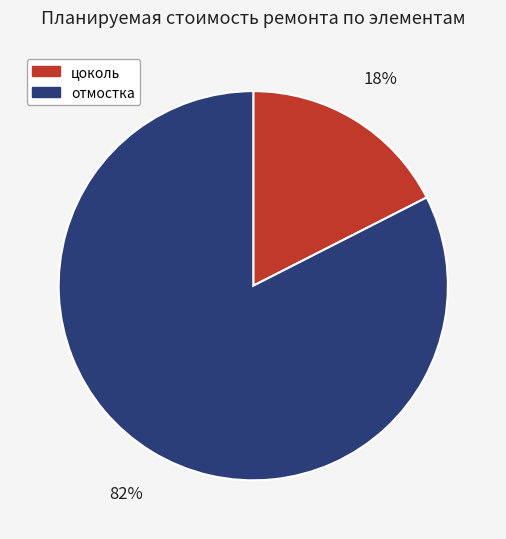

To the nearest percent, what is the combined percentage of отмостка and цоколь?

100%